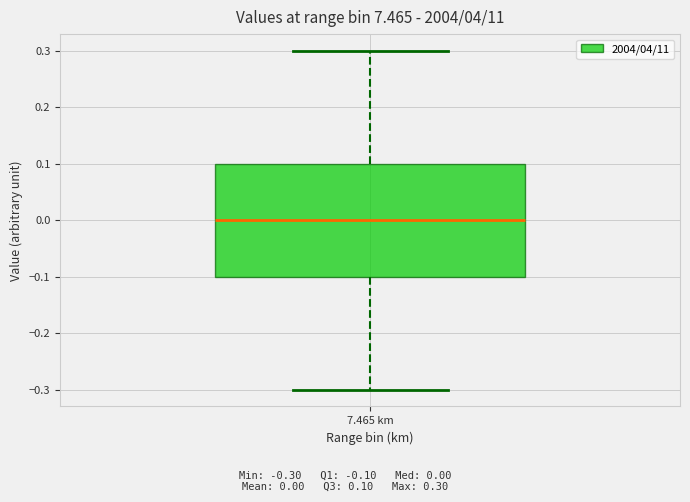

Read this box plot against the y-axis: the position of the median line, the range covered by the box, and the ends of both whiskers. The values are not printed on the chart, so give them approximately, as read against the axis.

median 0.0, box -0.1 to 0.1, whiskers -0.3 to 0.3